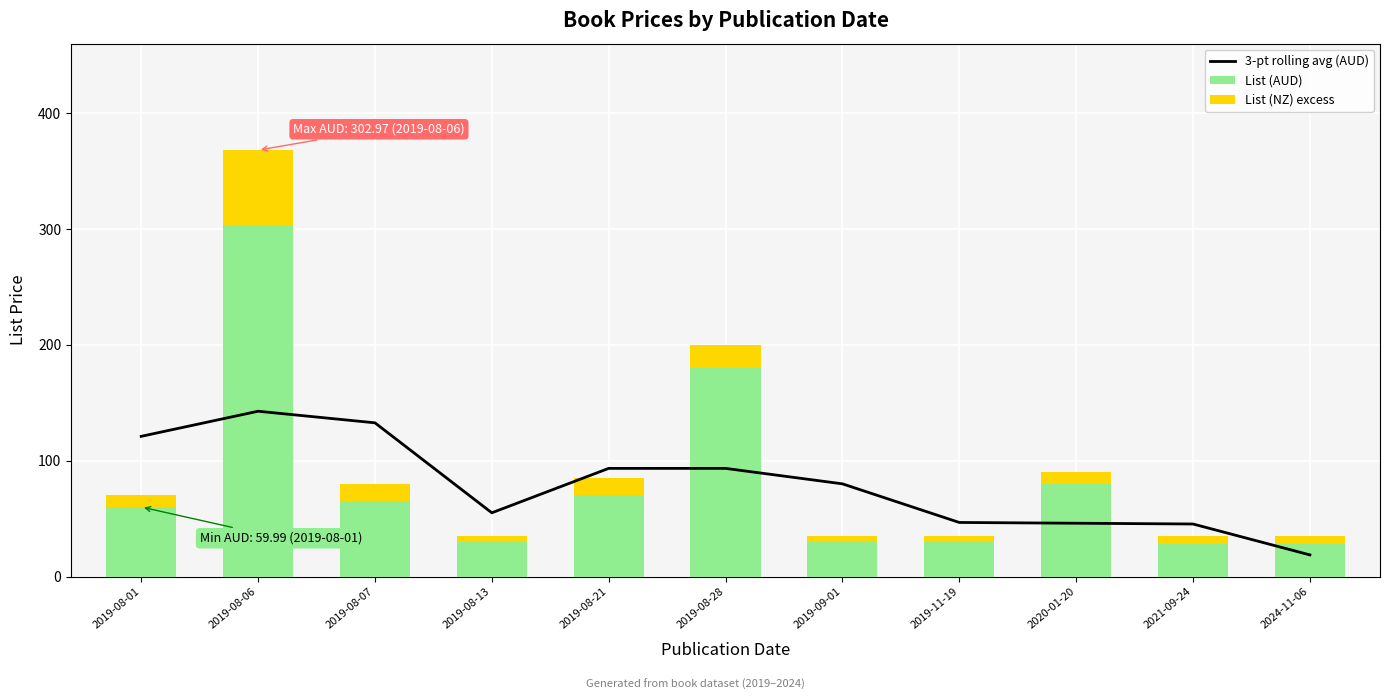

Is it true that List (NZ) excess equals 65.0 at 2019-08-06?

True